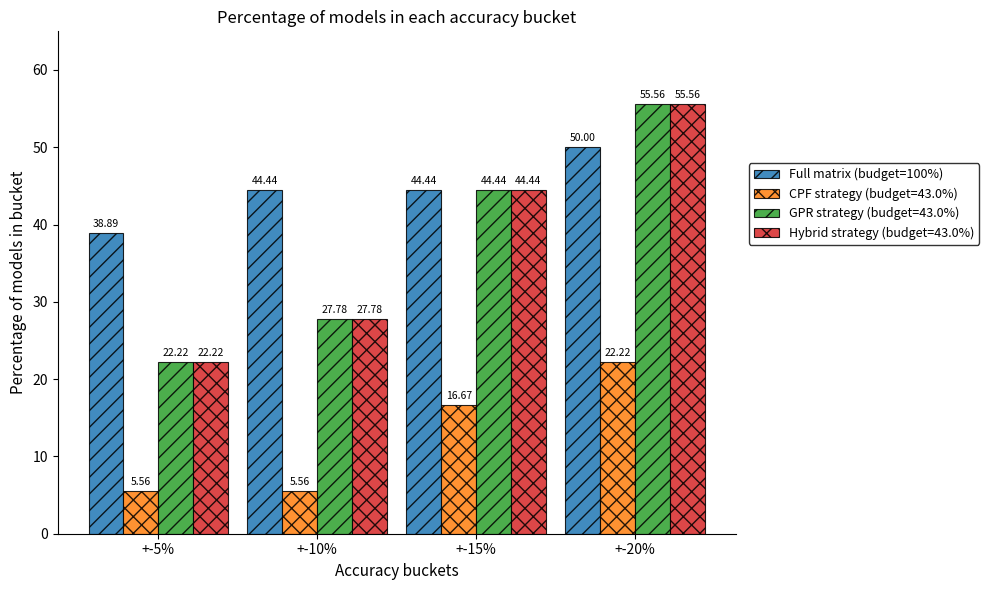

What is the sum of the GPR strategy (budget=43.0%) values at +-10% and +-20%?

83.3